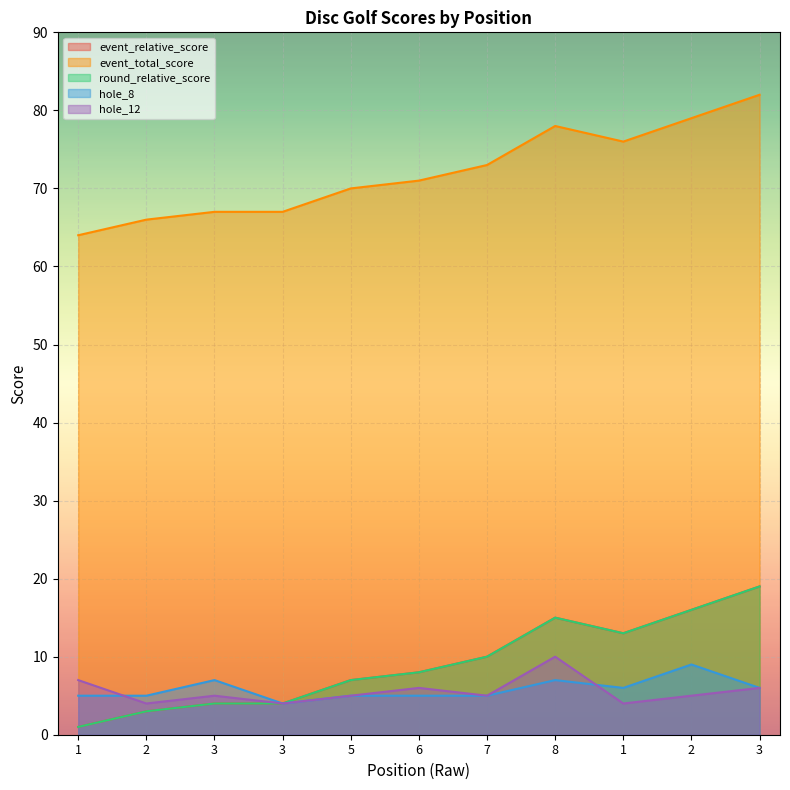

How many categories are shown in the chart?

11